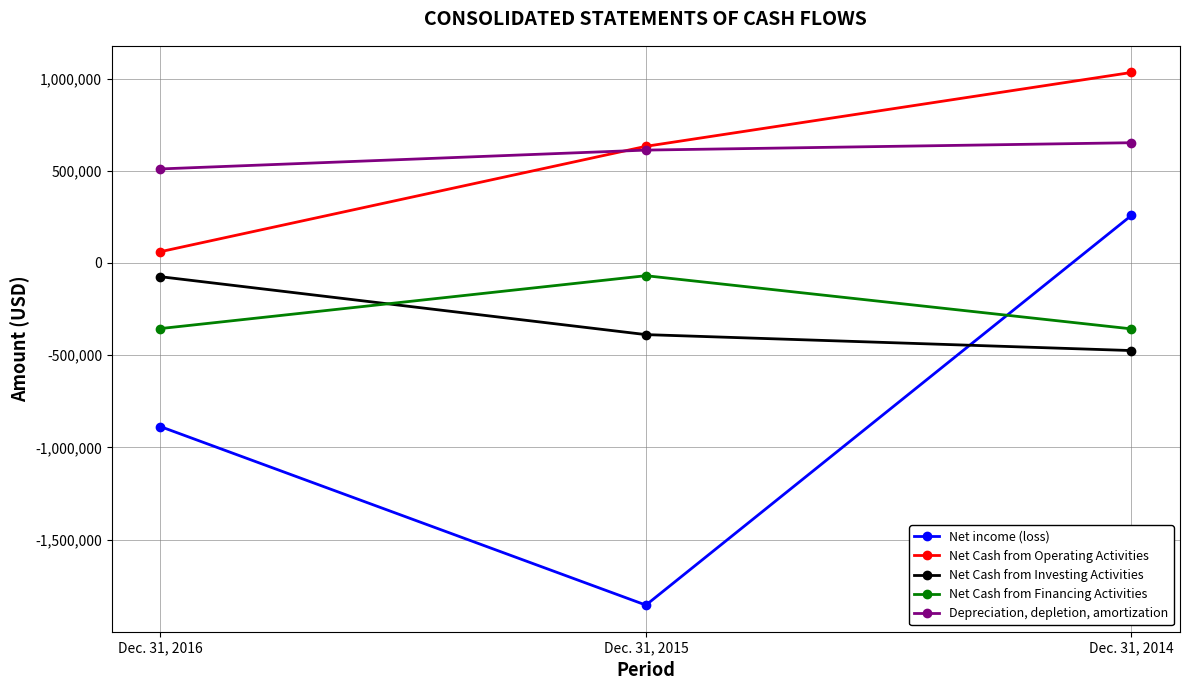

Between Dec. 31, 2016 and Dec. 31, 2015, which series saw the biggest shift?

Net income (loss)